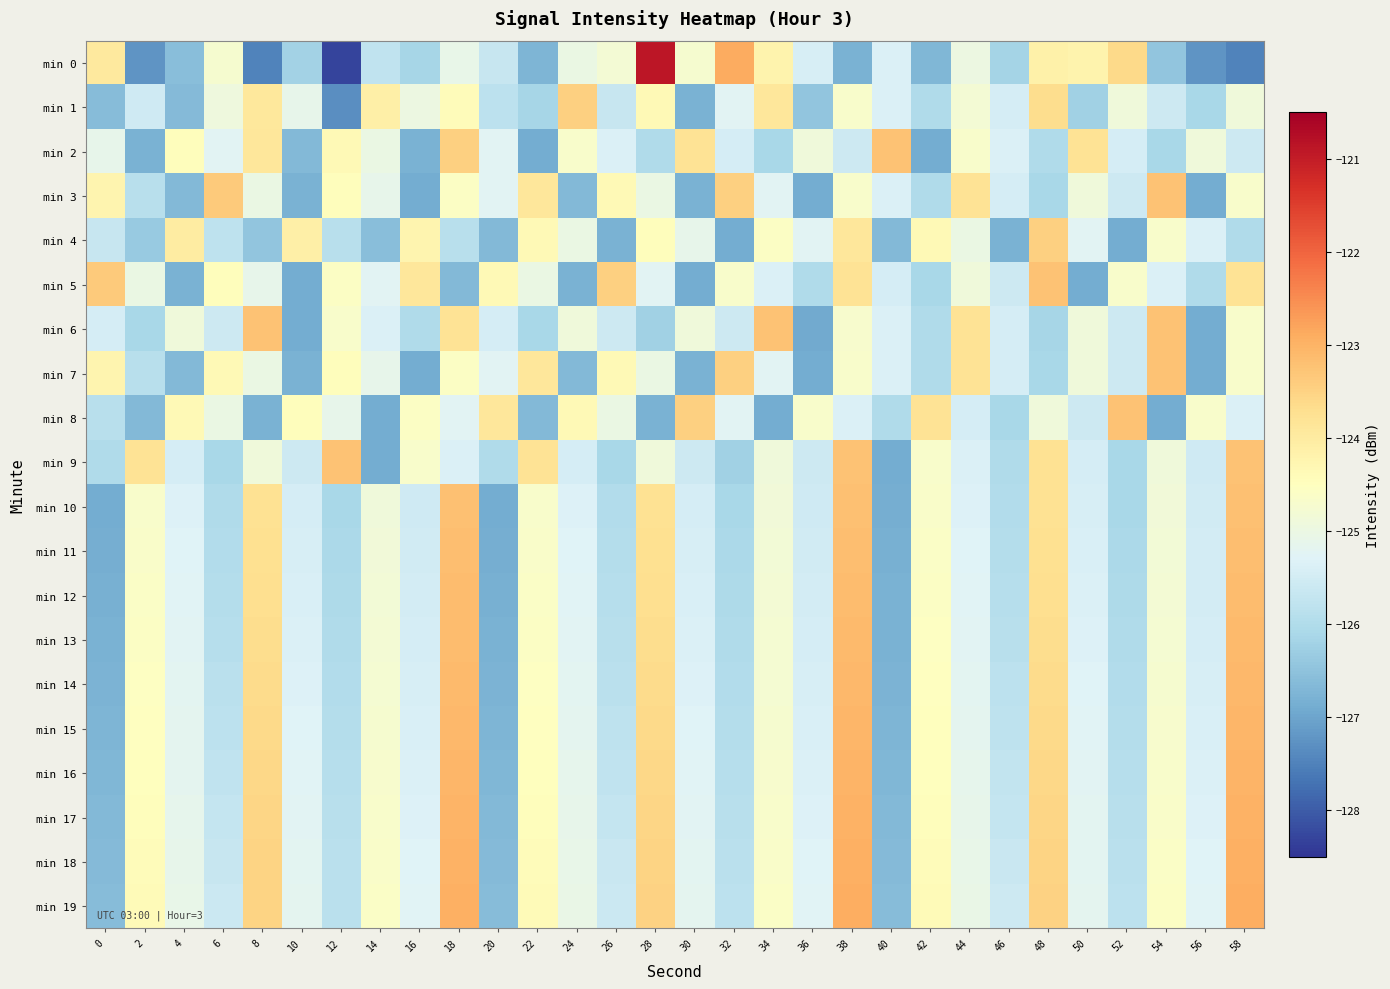

Rank the series by their maximum value, from highest to lowest.

min 0, min 19, min 18, min 17, min 16, min 15, min 14, min 13, min 12, min 11, min 10, min 9, min 2, min 3, min 5, min 6, min 7, min 8, min 1, min 4